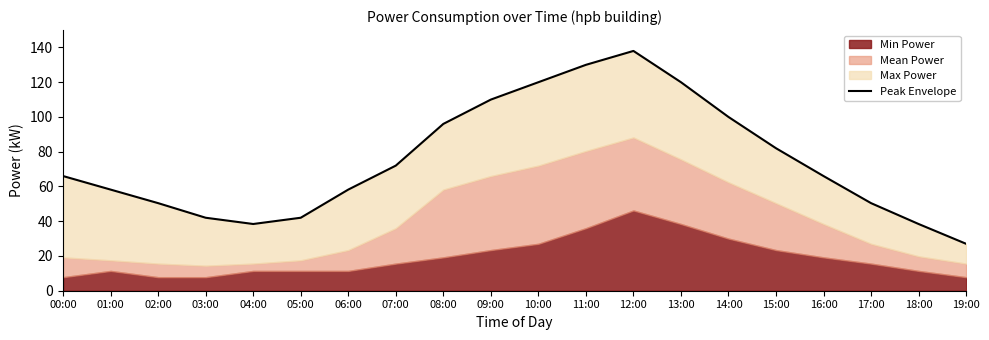

Is it true that the value at 02:00 is 50.4?

True